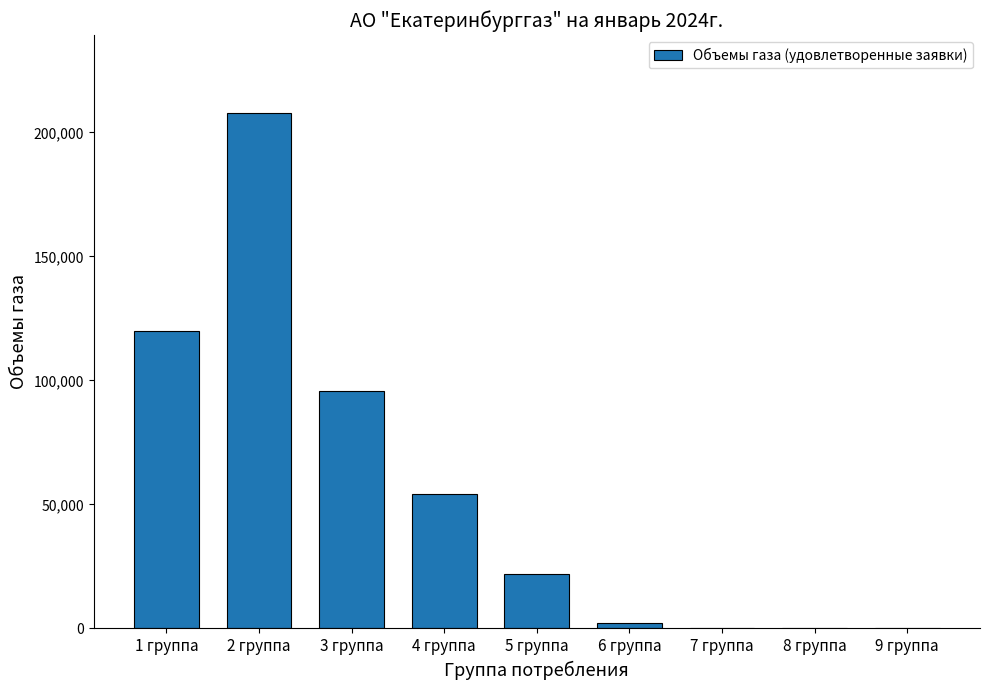

What is the change in value from 1 группа to 2 группа?

+88000.0